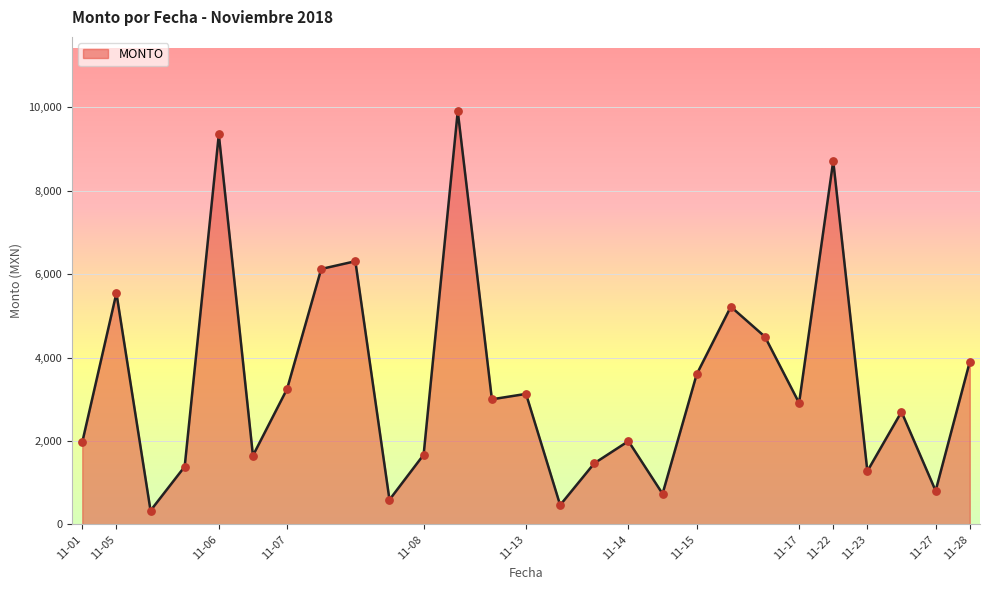

What is the difference between the maximum and minimum values?

9574.8